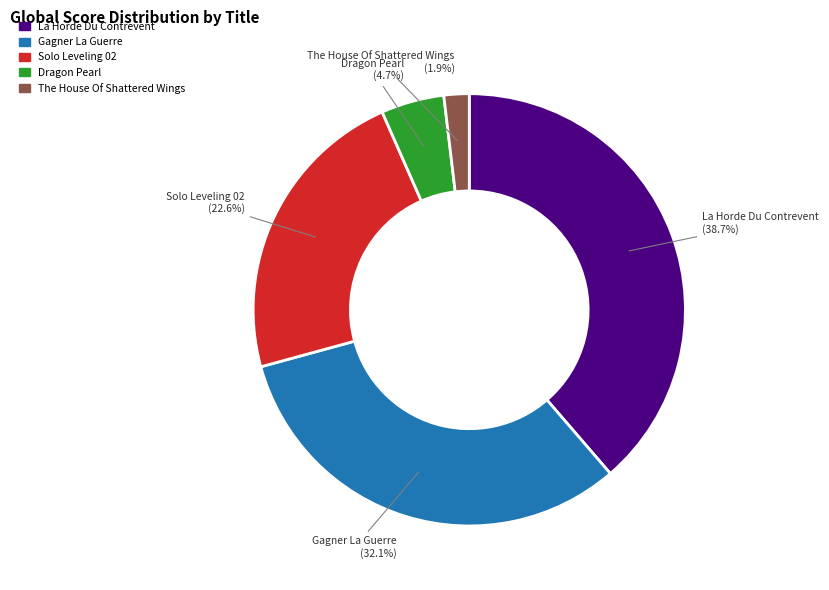

What percentage is the La Horde Du Contrevent slice, to the nearest percent?

39%